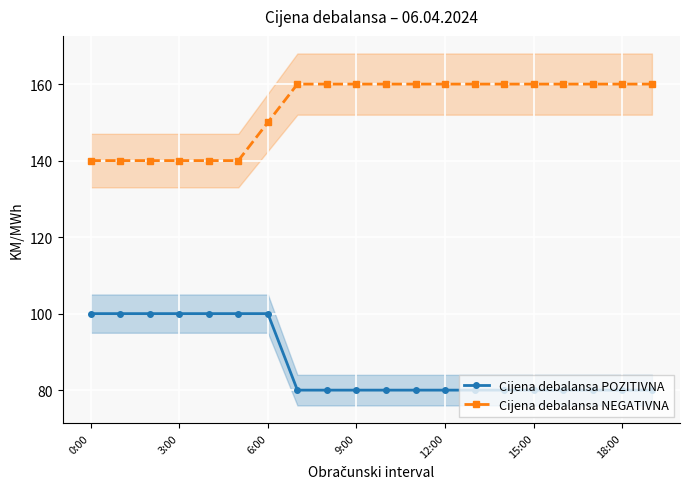

Rank the series by their average value, from lowest to highest.

Cijena debalansa POZITIVNA, Cijena debalansa NEGATIVNA